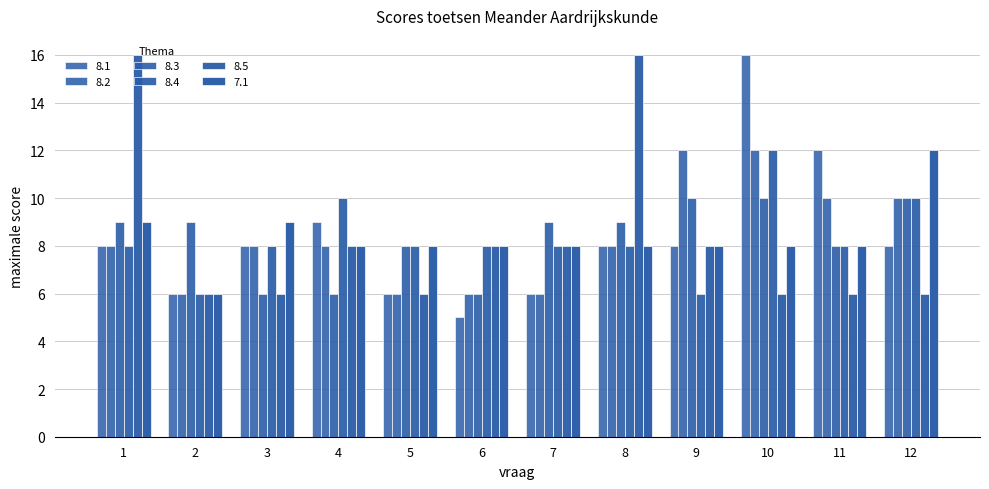

What is the value of the 8.2 bar at the 6th from the left?

6